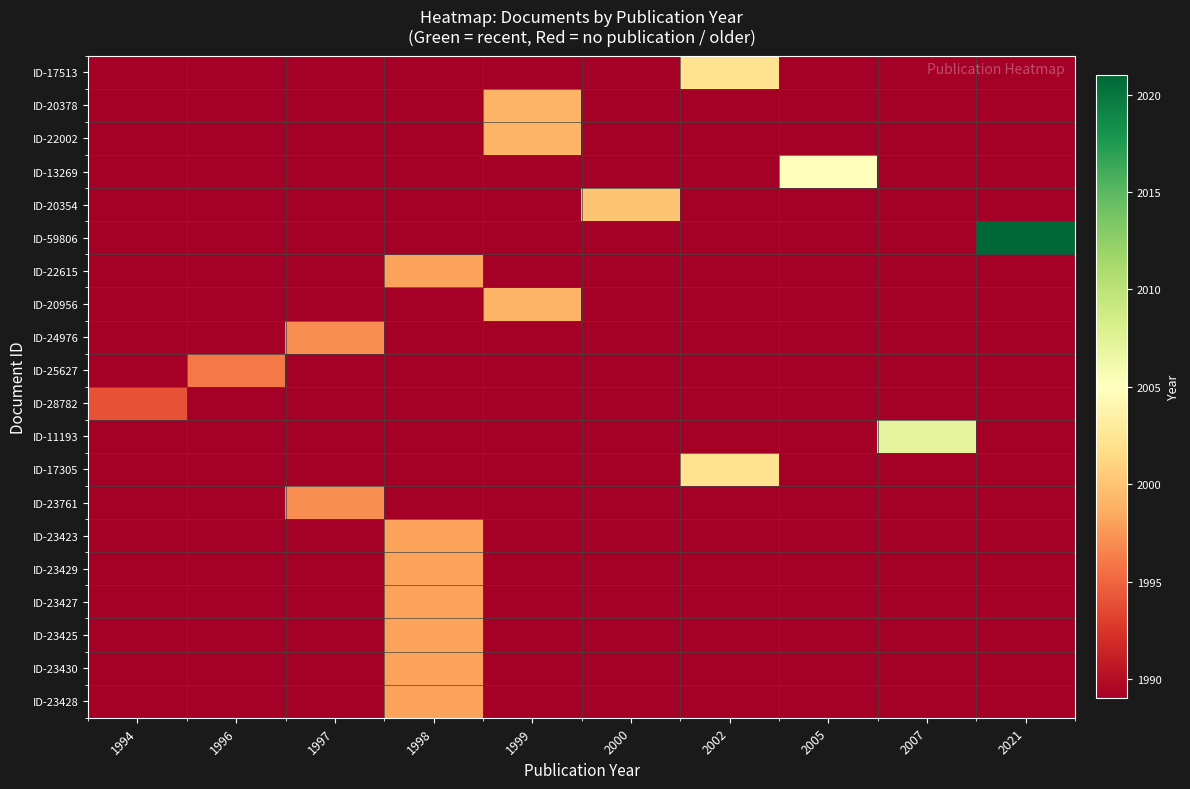

Reading left to right, what are all the values shown in this chart?

ID-17513: 1994=1989	1996=1989	1997=1989	1998=1989	1999=1989	2000=1989	2002=2002	2005=1989	2007=1989	2021=1989
ID-20378: 1994=1989	1996=1989	1997=1989	1998=1989	1999=1999	2000=1989	2002=1989	2005=1989	2007=1989	2021=1989
ID-22002: 1994=1989	1996=1989	1997=1989	1998=1989	1999=1999	2000=1989	2002=1989	2005=1989	2007=1989	2021=1989
ID-13269: 1994=1989	1996=1989	1997=1989	1998=1989	1999=1989	2000=1989	2002=1989	2005=2005	2007=1989	2021=1989
ID-20354: 1994=1989	1996=1989	1997=1989	1998=1989	1999=1989	2000=2000	2002=1989	2005=1989	2007=1989	2021=1989
ID-59806: 1994=1989	1996=1989	1997=1989	1998=1989	1999=1989	2000=1989	2002=1989	2005=1989	2007=1989	2021=2021
ID-22615: 1994=1989	1996=1989	1997=1989	1998=1998	1999=1989	2000=1989	2002=1989	2005=1989	2007=1989	2021=1989
ID-20956: 1994=1989	1996=1989	1997=1989	1998=1989	1999=1999	2000=1989	2002=1989	2005=1989	2007=1989	2021=1989
ID-24976: 1994=1989	1996=1989	1997=1997	1998=1989	1999=1989	2000=1989	2002=1989	2005=1989	2007=1989	2021=1989
ID-25627: 1994=1989	1996=1996	1997=1989	1998=1989	1999=1989	2000=1989	2002=1989	2005=1989	2007=1989	2021=1989
ID-28782: 1994=1994	1996=1989	1997=1989	1998=1989	1999=1989	2000=1989	2002=1989	2005=1989	2007=1989	2021=1989
ID-11193: 1994=1989	1996=1989	1997=1989	1998=1989	1999=1989	2000=1989	2002=1989	2005=1989	2007=2007	2021=1989
ID-17305: 1994=1989	1996=1989	1997=1989	1998=1989	1999=1989	2000=1989	2002=2002	2005=1989	2007=1989	2021=1989
ID-23761: 1994=1989	1996=1989	1997=1997	1998=1989	1999=1989	2000=1989	2002=1989	2005=1989	2007=1989	2021=1989
ID-23423: 1994=1989	1996=1989	1997=1989	1998=1998	1999=1989	2000=1989	2002=1989	2005=1989	2007=1989	2021=1989
ID-23429: 1994=1989	1996=1989	1997=1989	1998=1998	1999=1989	2000=1989	2002=1989	2005=1989	2007=1989	2021=1989
ID-23427: 1994=1989	1996=1989	1997=1989	1998=1998	1999=1989	2000=1989	2002=1989	2005=1989	2007=1989	2021=1989
ID-23425: 1994=1989	1996=1989	1997=1989	1998=1998	1999=1989	2000=1989	2002=1989	2005=1989	2007=1989	2021=1989
ID-23430: 1994=1989	1996=1989	1997=1989	1998=1998	1999=1989	2000=1989	2002=1989	2005=1989	2007=1989	2021=1989
ID-23428: 1994=1989	1996=1989	1997=1989	1998=1998	1999=1989	2000=1989	2002=1989	2005=1989	2007=1989	2021=1989